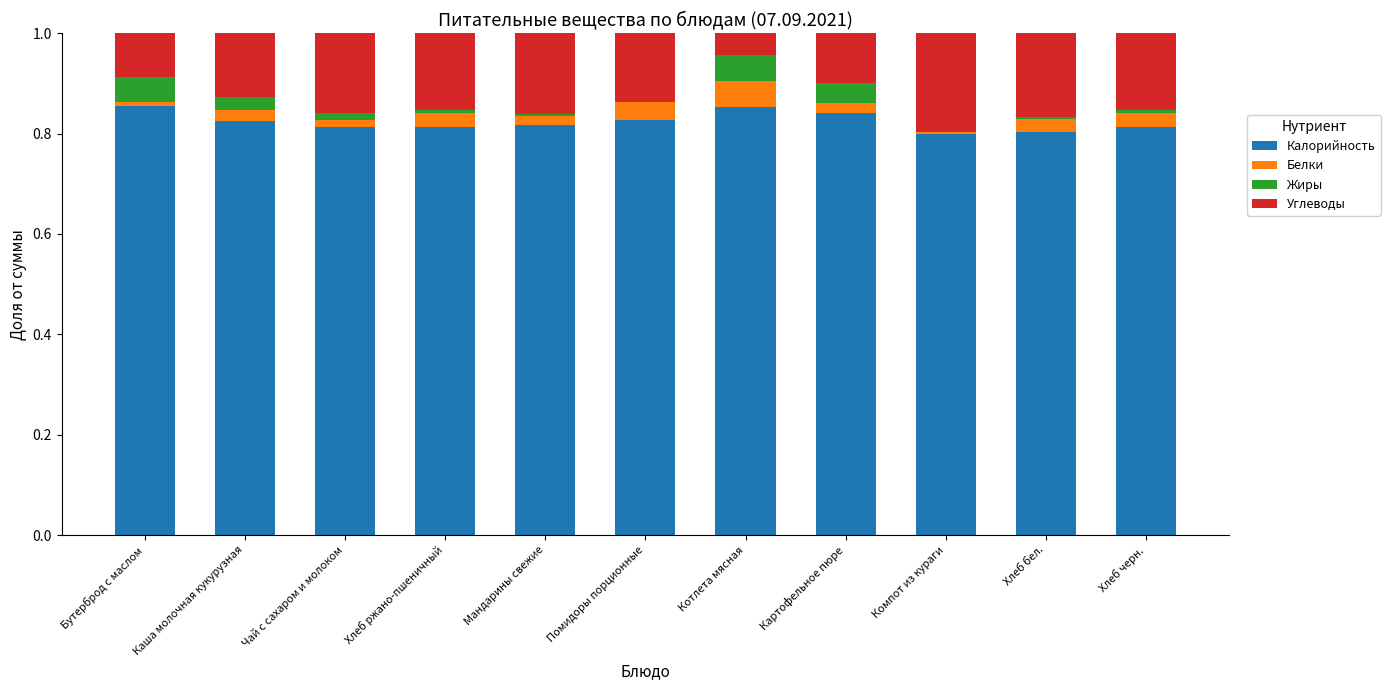

The Калорийность series shows 0.4 at Хлеб ржано-пшеничный. True or false?

False